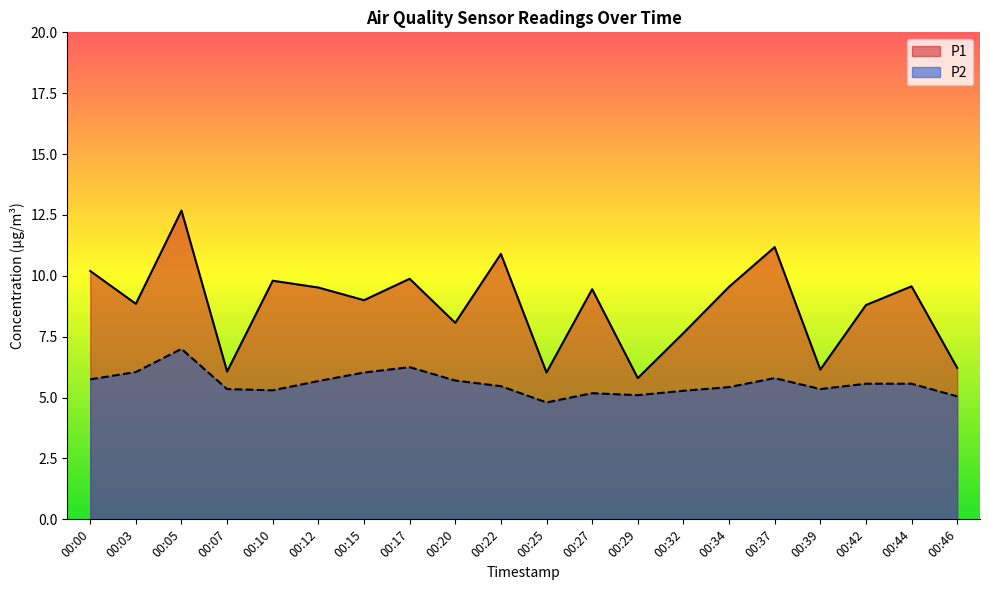

Which label corresponds to the smallest value in the chart?

00:25